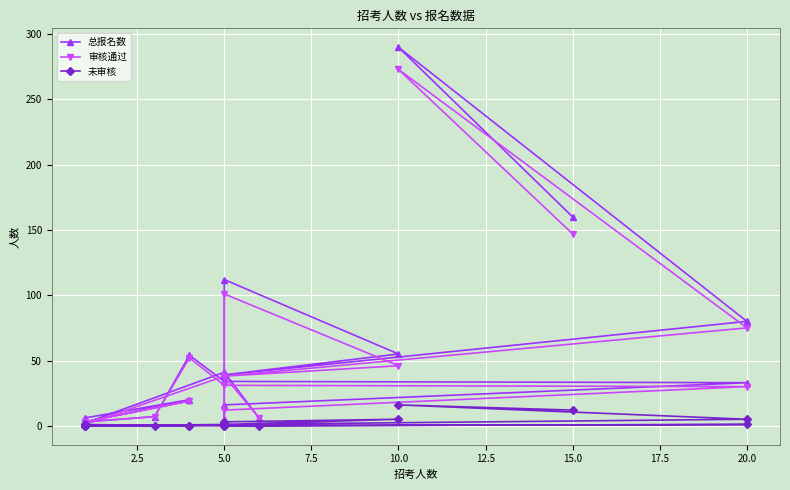

What is the average value of the 未审核 series?

2